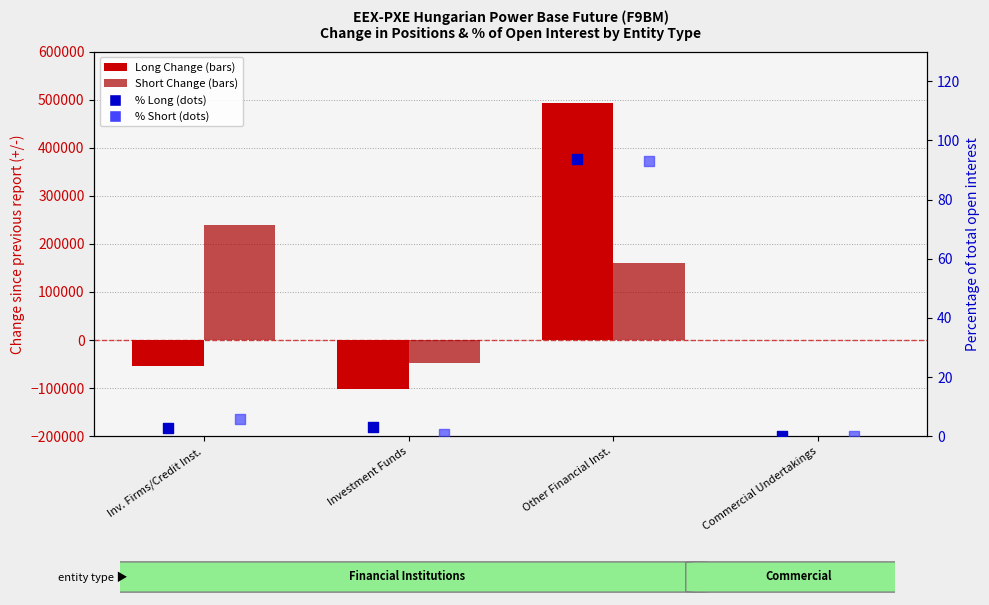

What is the total value across all series at Investment Funds?

-149470.2